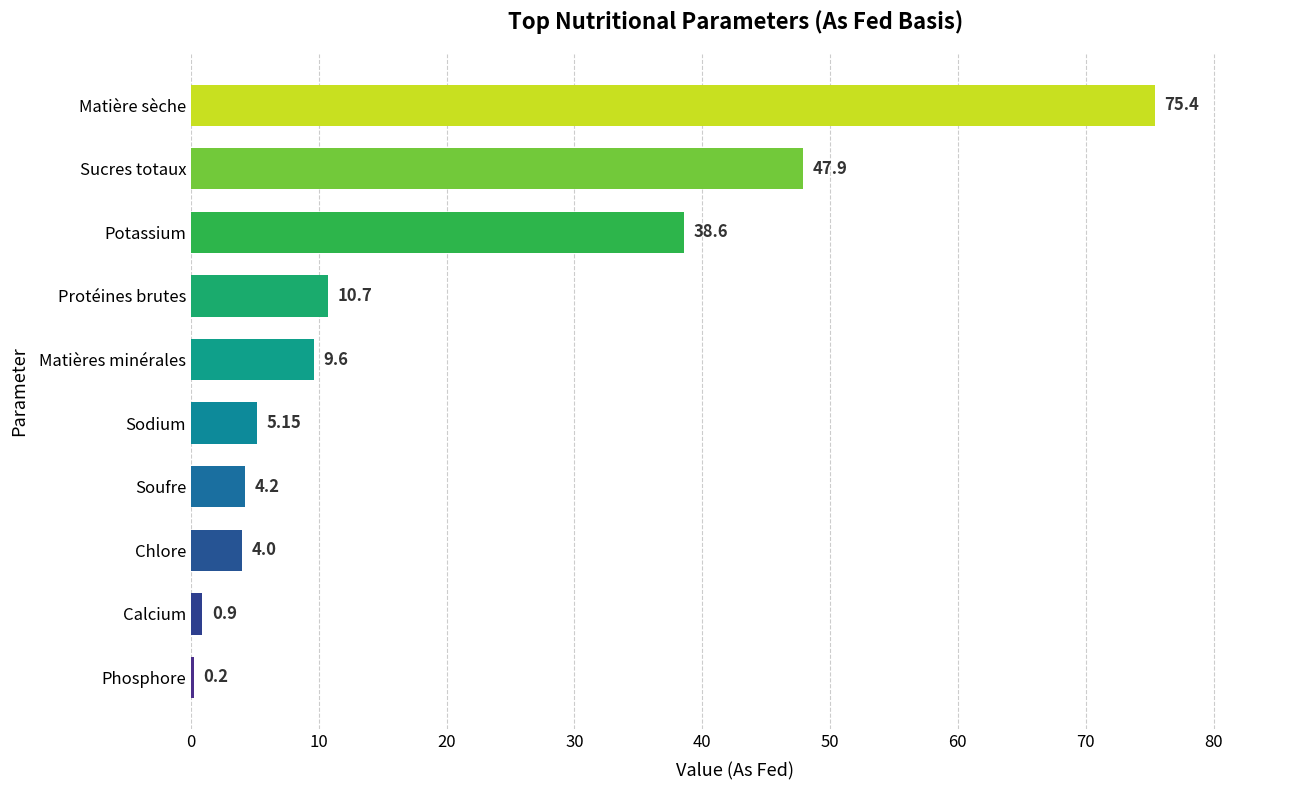

Which category has the highest value across all series?

Matière sèche